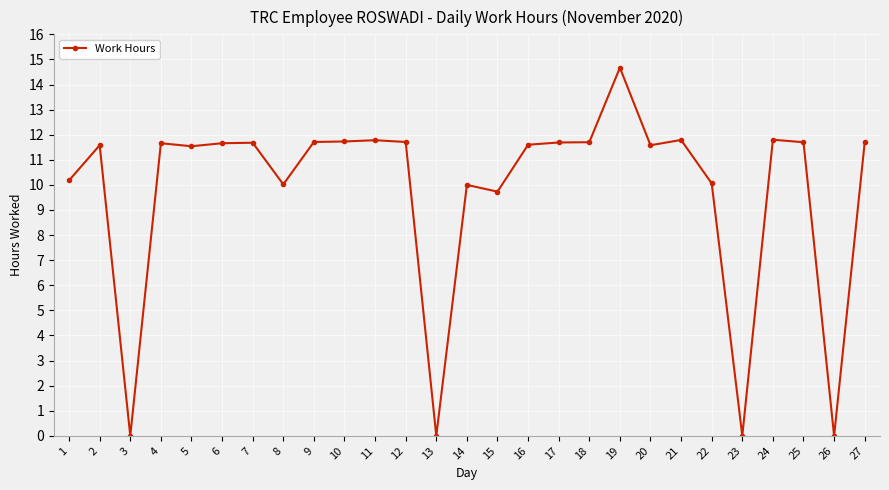

At which category does the chart reach its peak across all series?

19